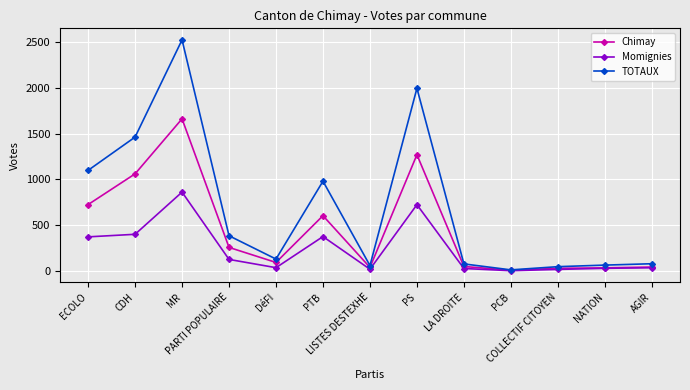

At how many categories does at least one series exceed 913?

5